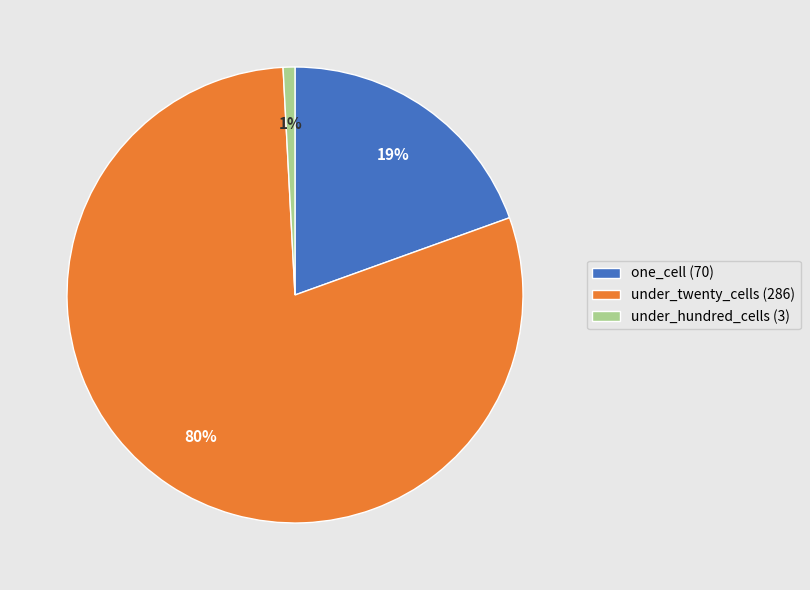

Is the sum of under_hundred_cells (3) and one_cell (70) greater than half?

No